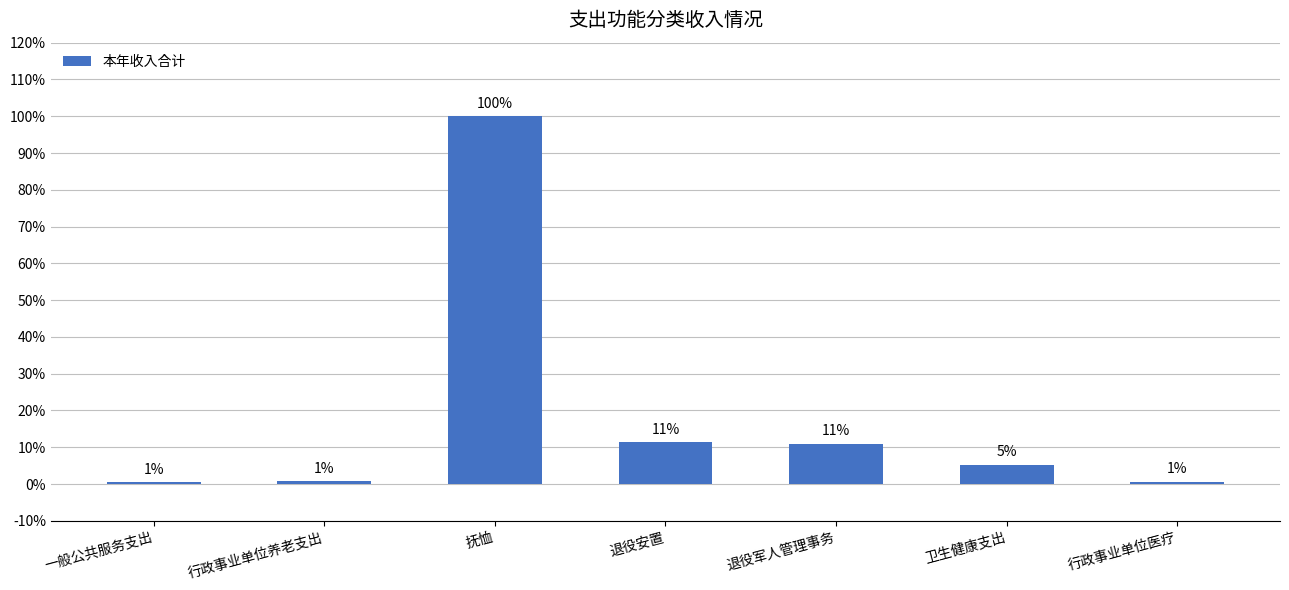

How many bars are there in total?

7